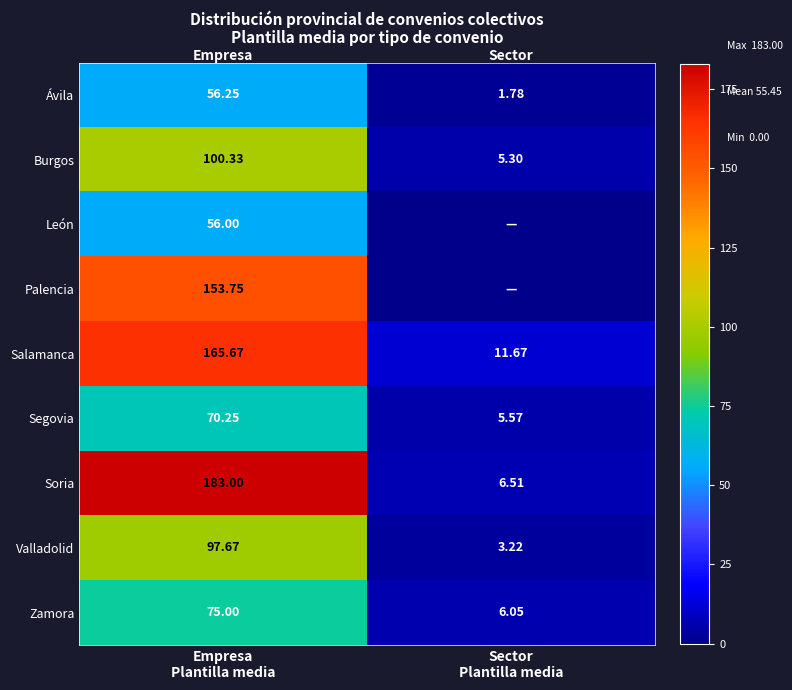

At how many categories does at least one series exceed 125?

1